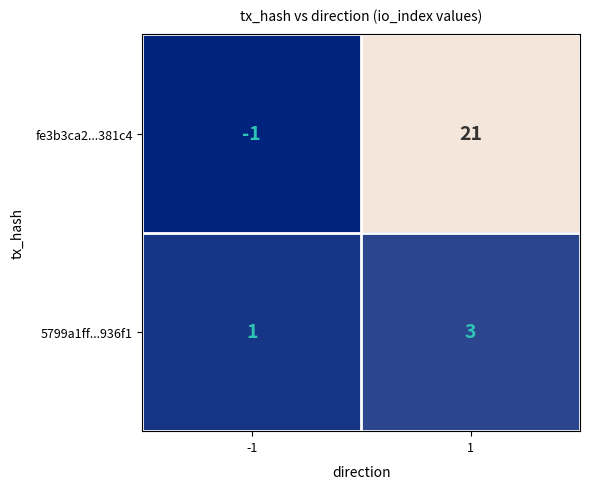

How many series are shown in this chart?

2